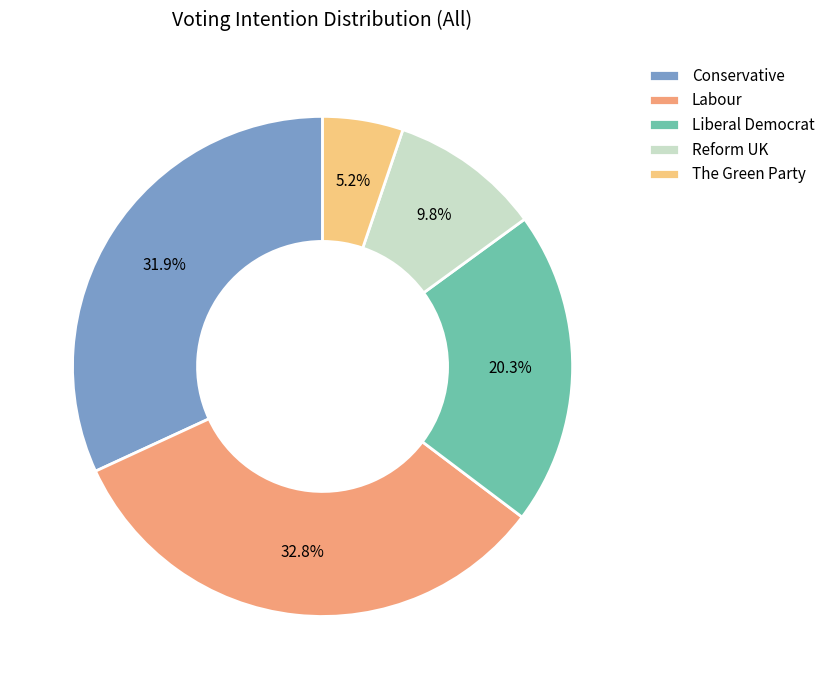

Is it true that The Green Party is 1% of the pie?

False